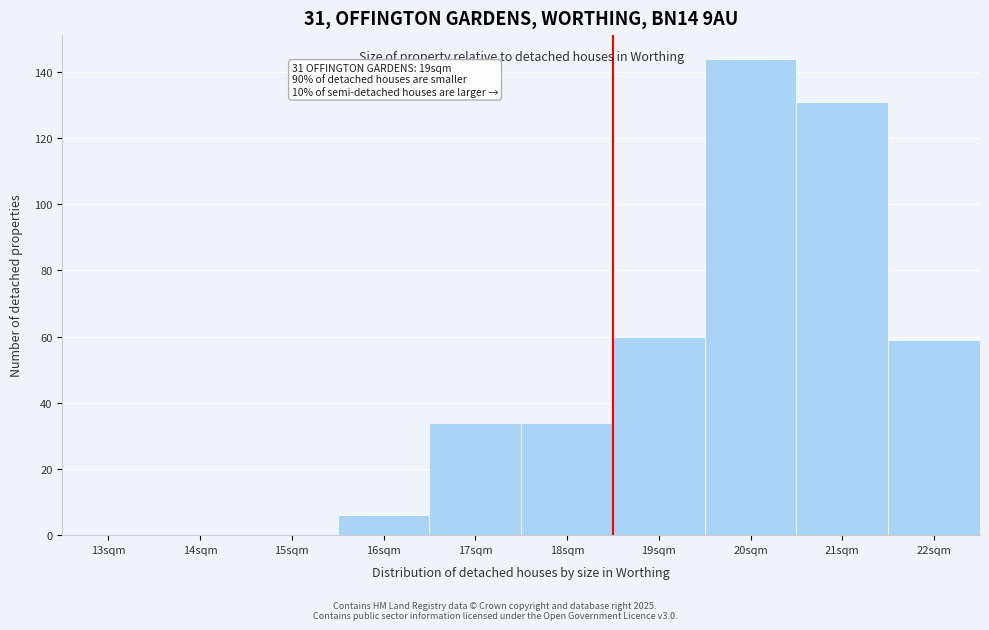

Reading left to right, extract all data points from this chart.

13sqm=0	14sqm=0	15sqm=0	16sqm=6	17sqm=34	18sqm=34	19sqm=60	20sqm=144	21sqm=131	22sqm=59